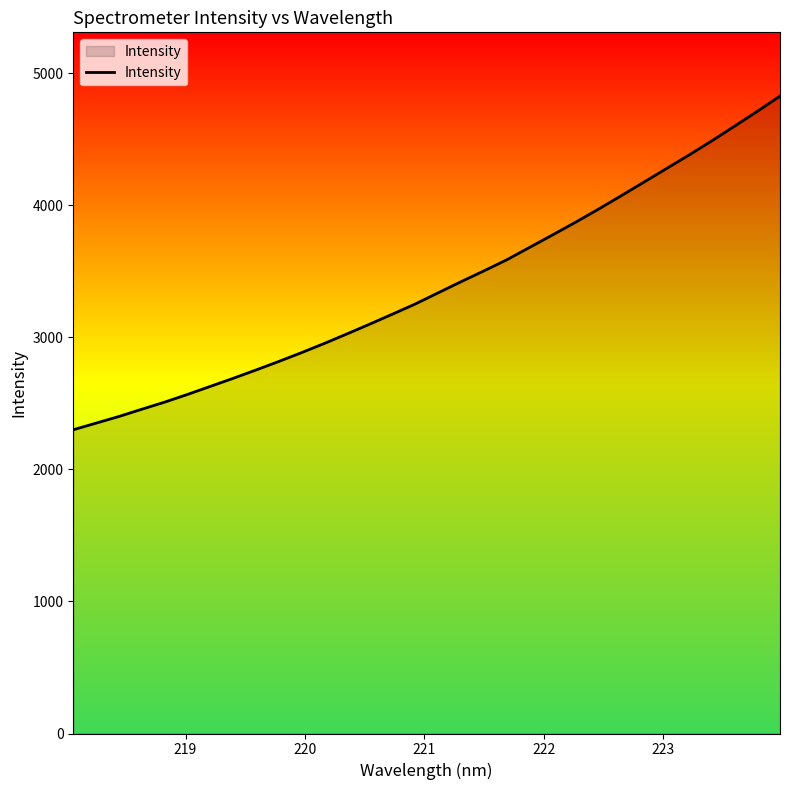

What is the difference between the maximum and minimum values?

2526.5